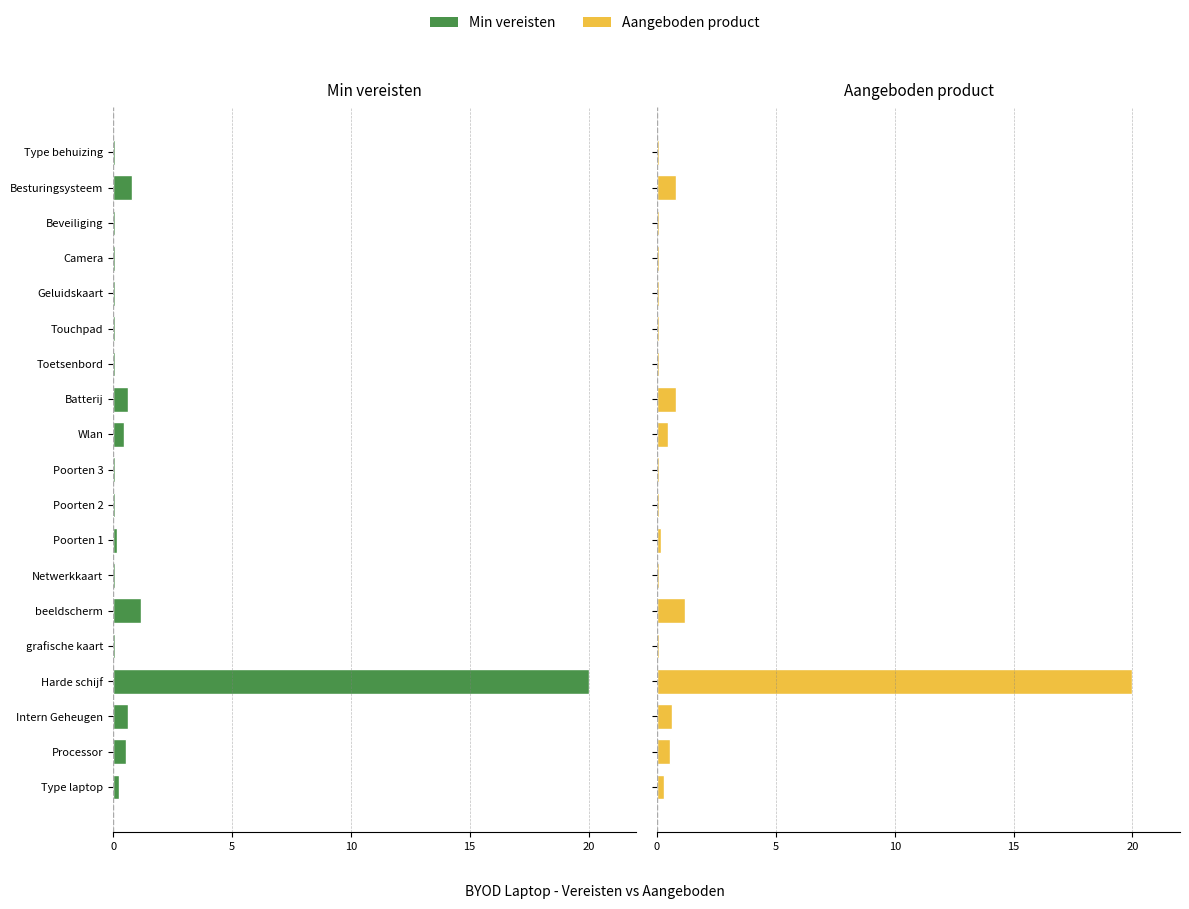

What is the difference between the Aangeboden product values at Intern Geheugen and Touchpad?

0.5